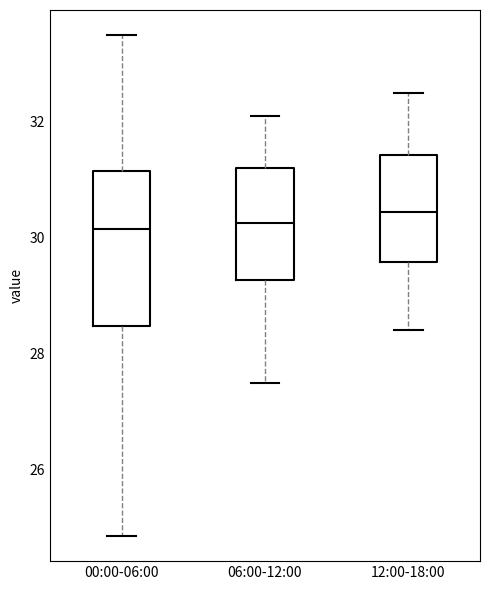

Comparing the boxes themselves (not the whiskers), which one is the tallest?

00:00-06:00